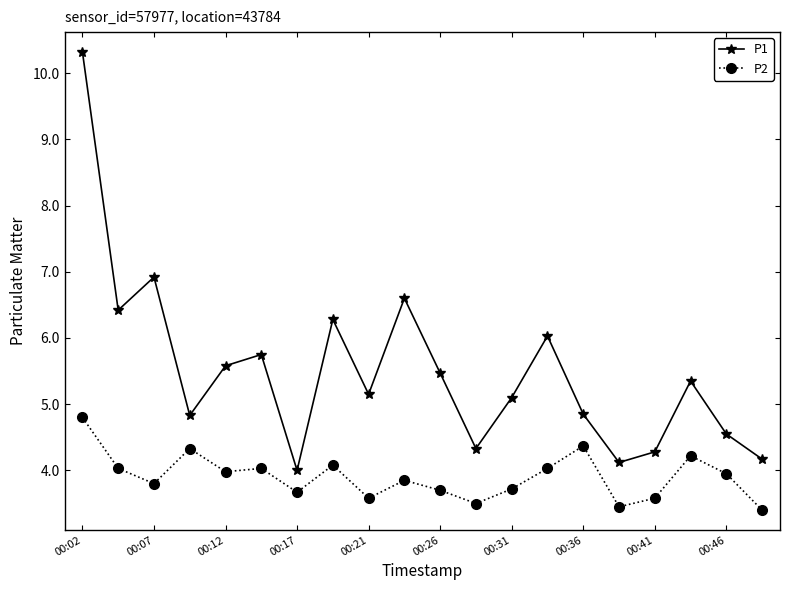

In P1, how many points are higher than both neighbors (excluding endpoints)?

6